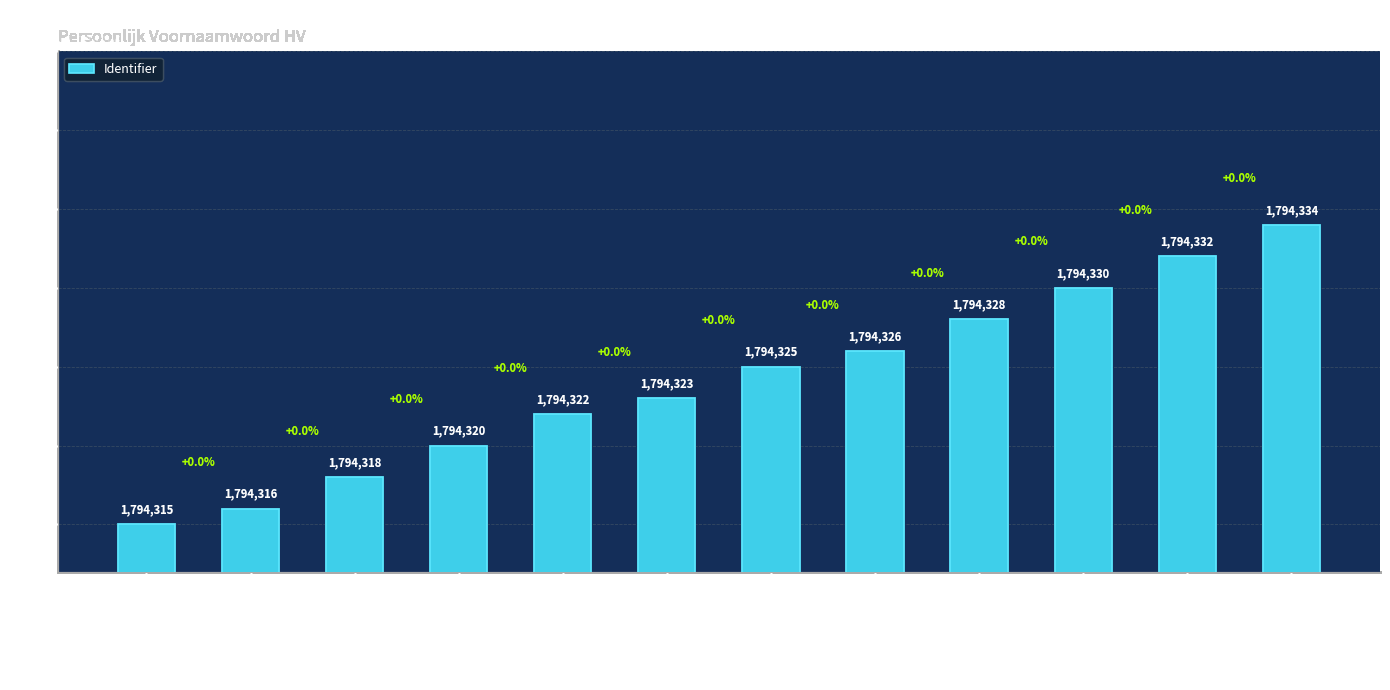

What is the greatest value displayed?

1794334